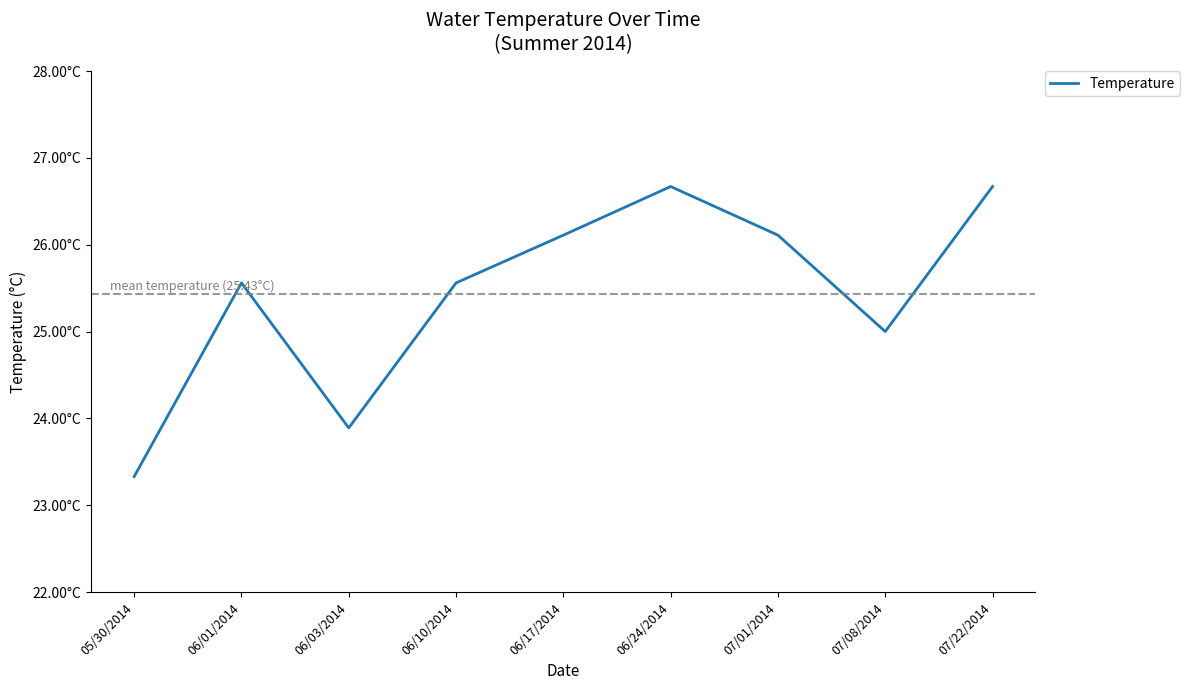

Read the value at 06/24/2014.

26.7